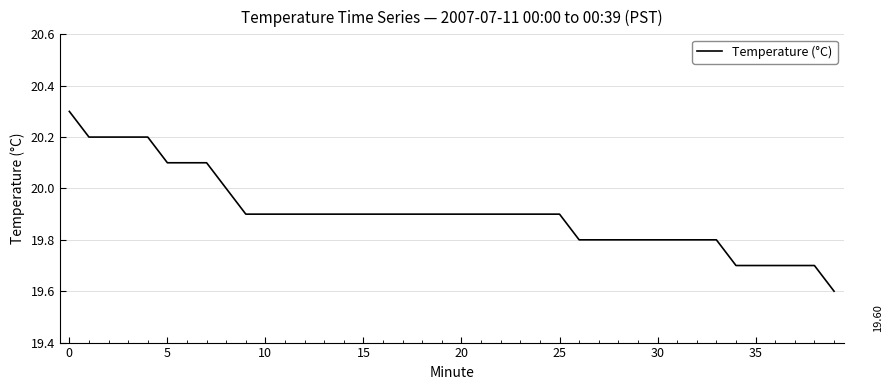

What is the difference between the maximum and minimum values?

0.7